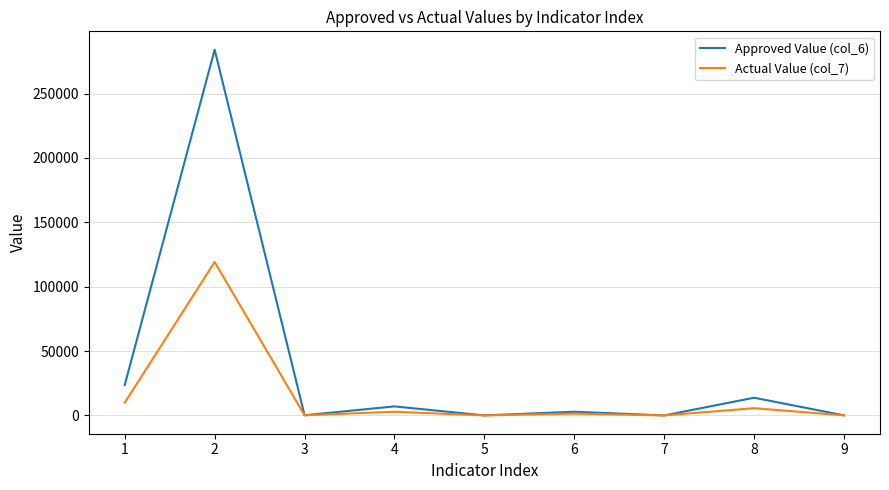

What is the total value across all series at 8?

19416